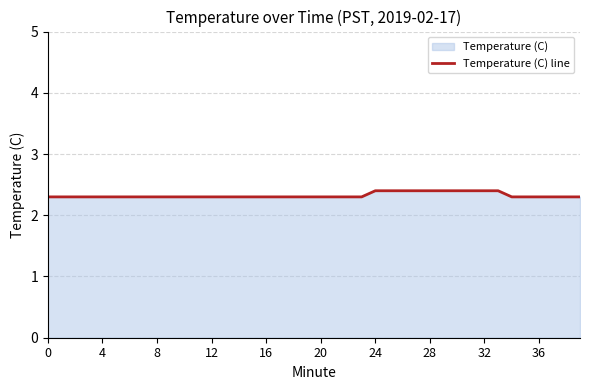

What is the difference between the maximum and minimum values?

0.1